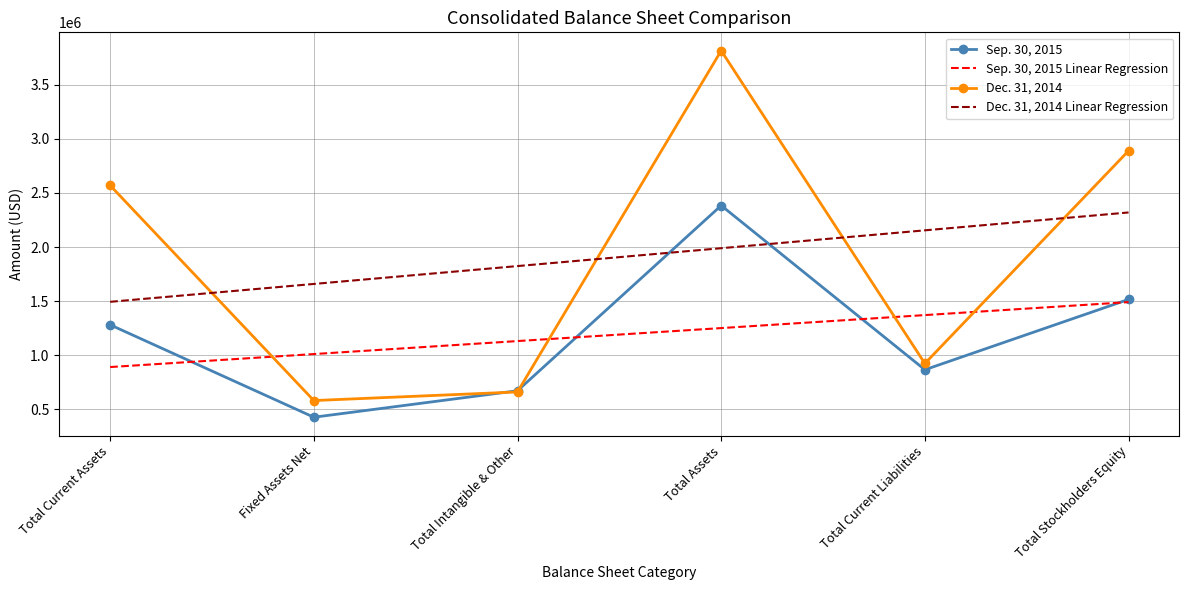

Reading left to right, extract all data points from this chart.

Sep. 30, 2015: 1281897.0	428484.0	673155.0	2383536.0	867046.0	1516490.0
Sep. 30, 2015 Linear Regression: 891837.1	1011809.5	1131781.8	1251754.2	1371726.5	1491698.9
Dec. 31, 2014: 2569294.0	582434.0	662015.0	3813743.0	924841.0	2888902.0
Dec. 31, 2014 Linear Regression: 1494229.4	1659286.3	1824343.1	1989399.9	2154456.7	2319513.6